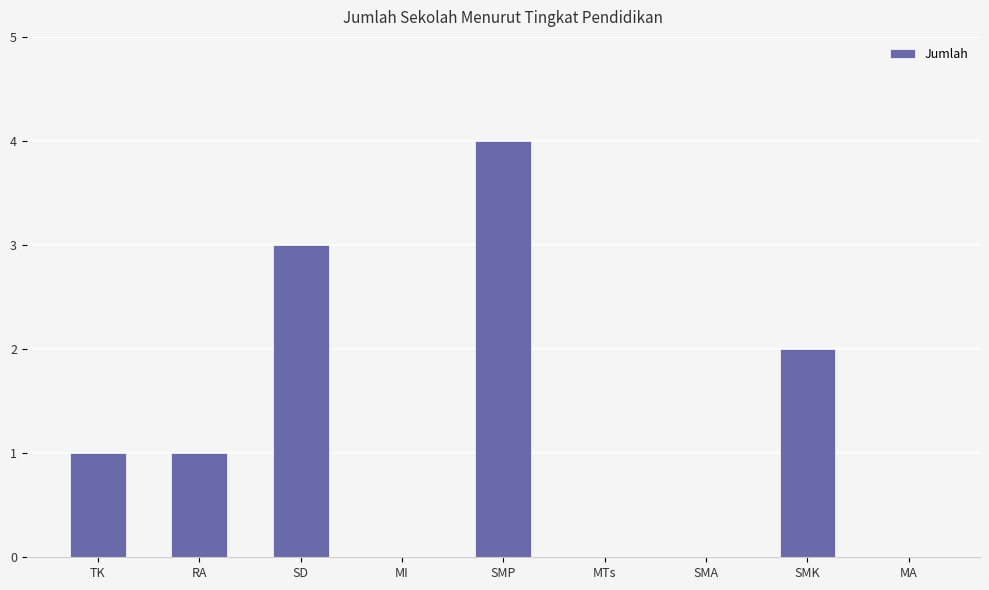

The value at SMK is 3. True or false?

False